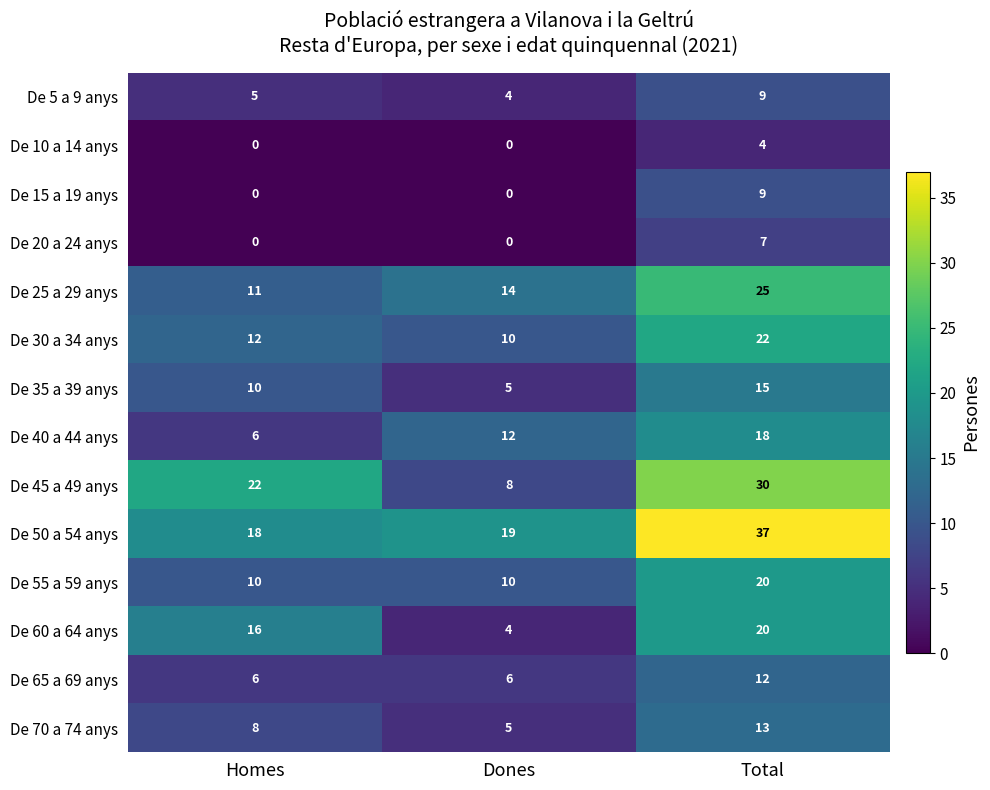

Read the De 65 a 69 anys value at Dones.

6